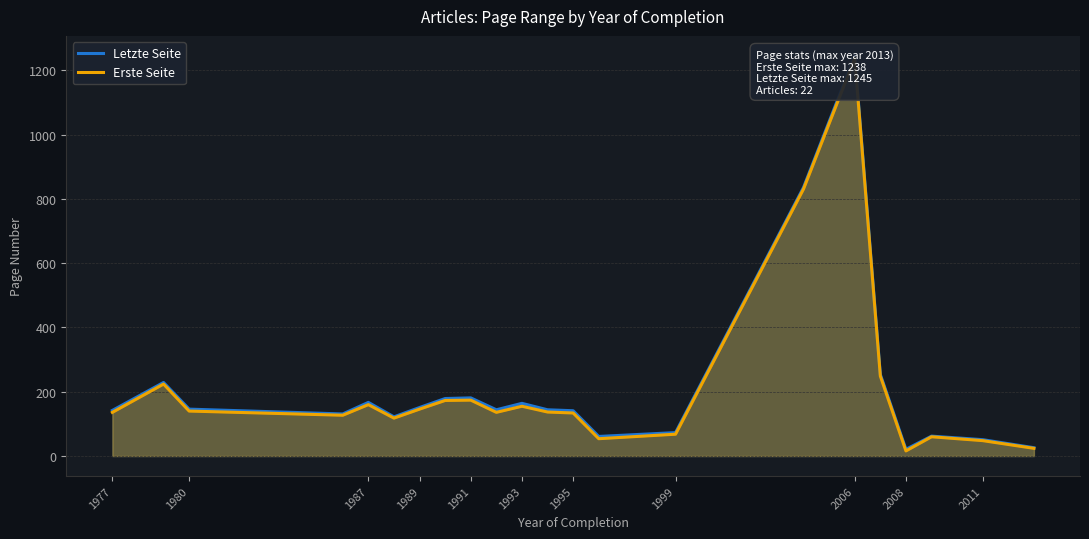

What is the difference between the highest and lowest values at 1999?

6